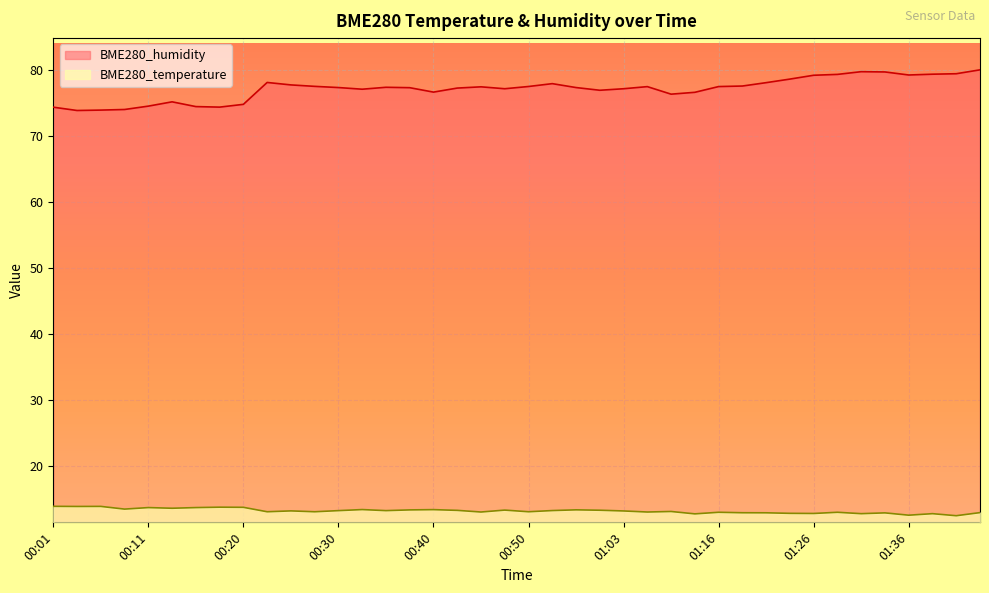

Is it true that BME280_temperature equals 9.3 at 00:48?

False